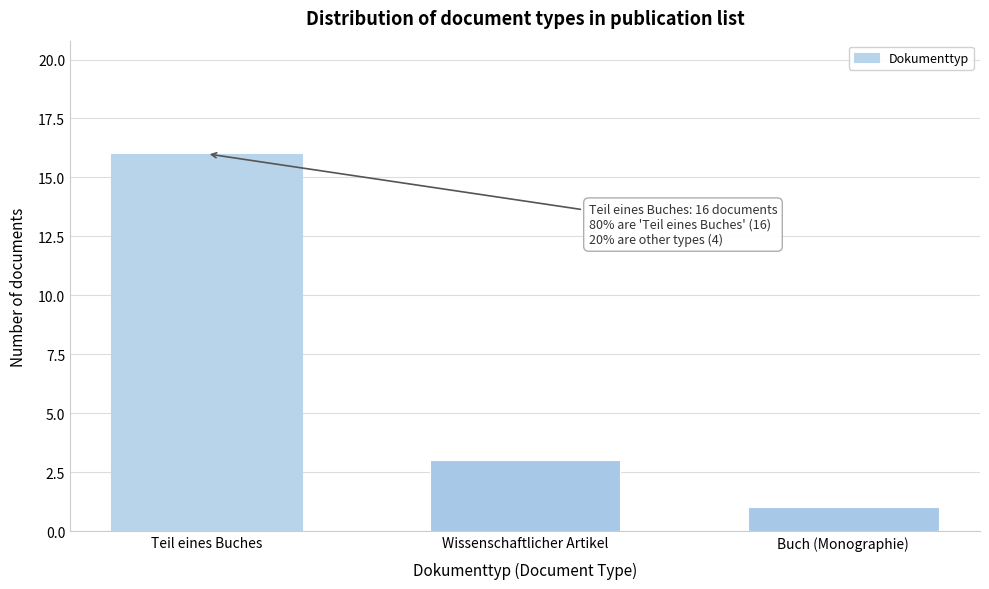

Reading left to right, transcribe all the data shown in this chart.

Teil eines Buches=16	Wissenschaftlicher Artikel=3	Buch (Monographie)=1